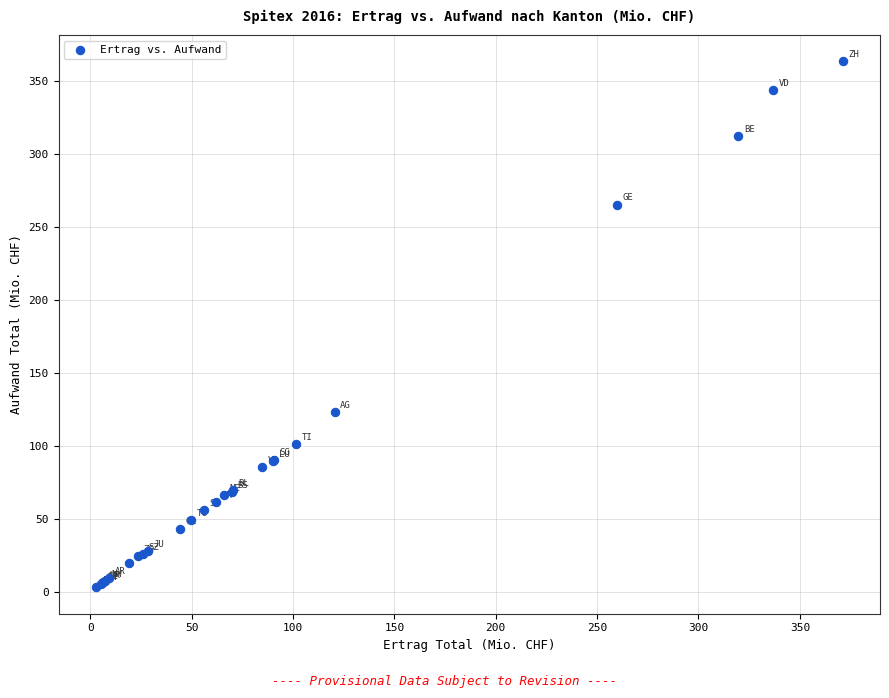

What Y value in the scatter plot is closest to 183?

122.9